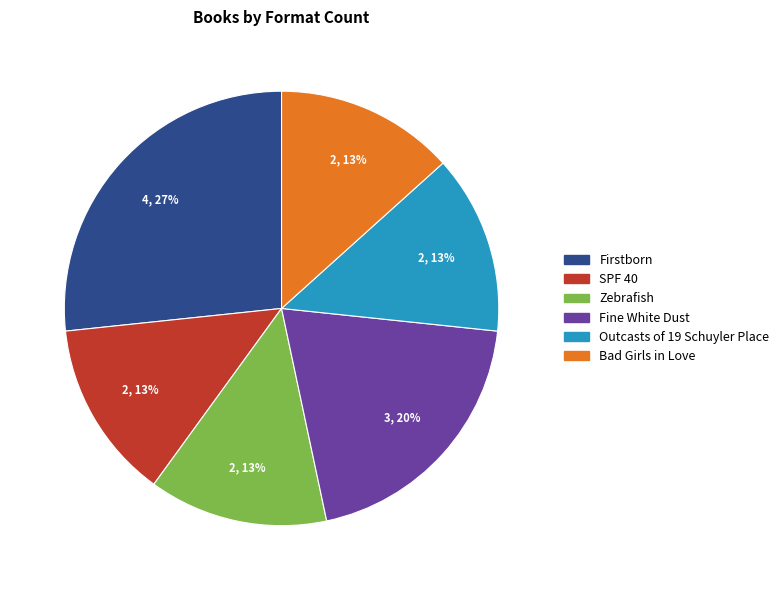

To the nearest percent, what is the average slice percentage?

17%